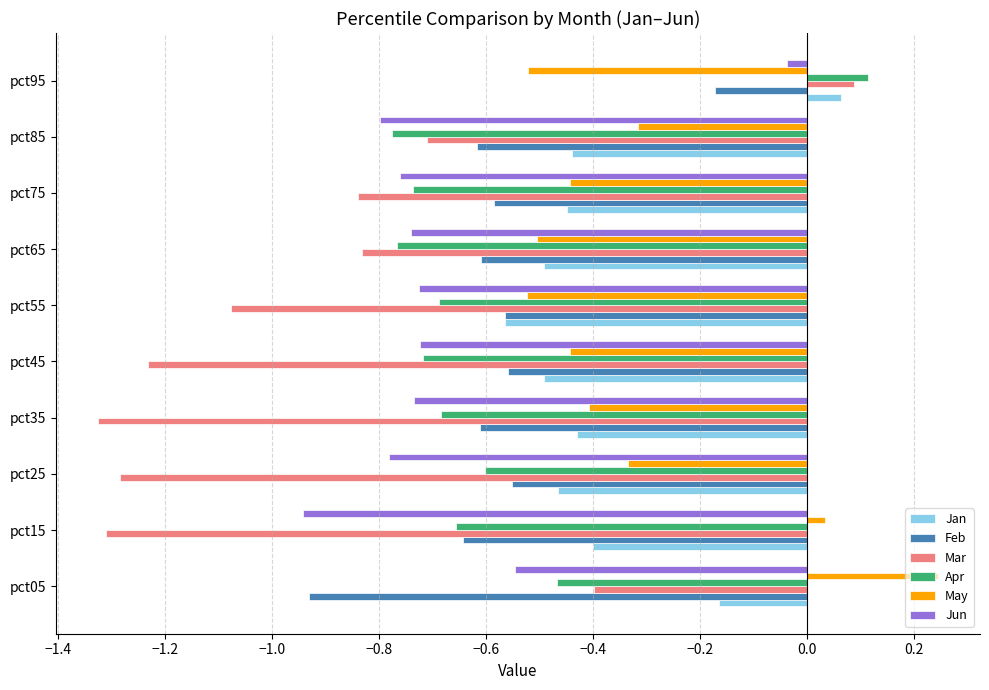

At which label is May closest to 0?

pct15